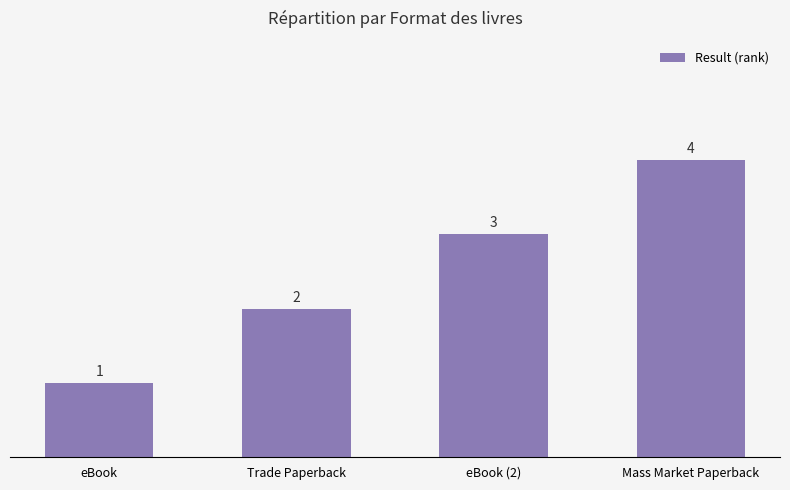

True or false: the data shows 6 at Mass Market Paperback.

False